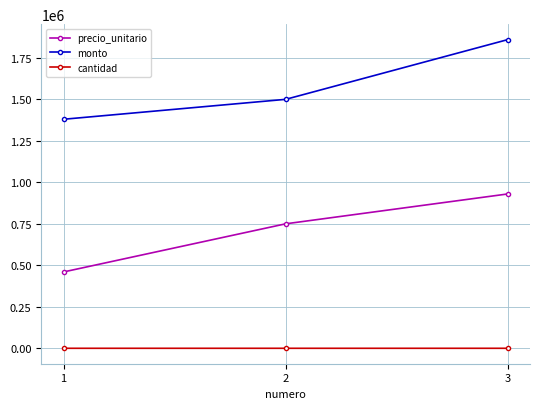

How many lines are shown in the chart?

3